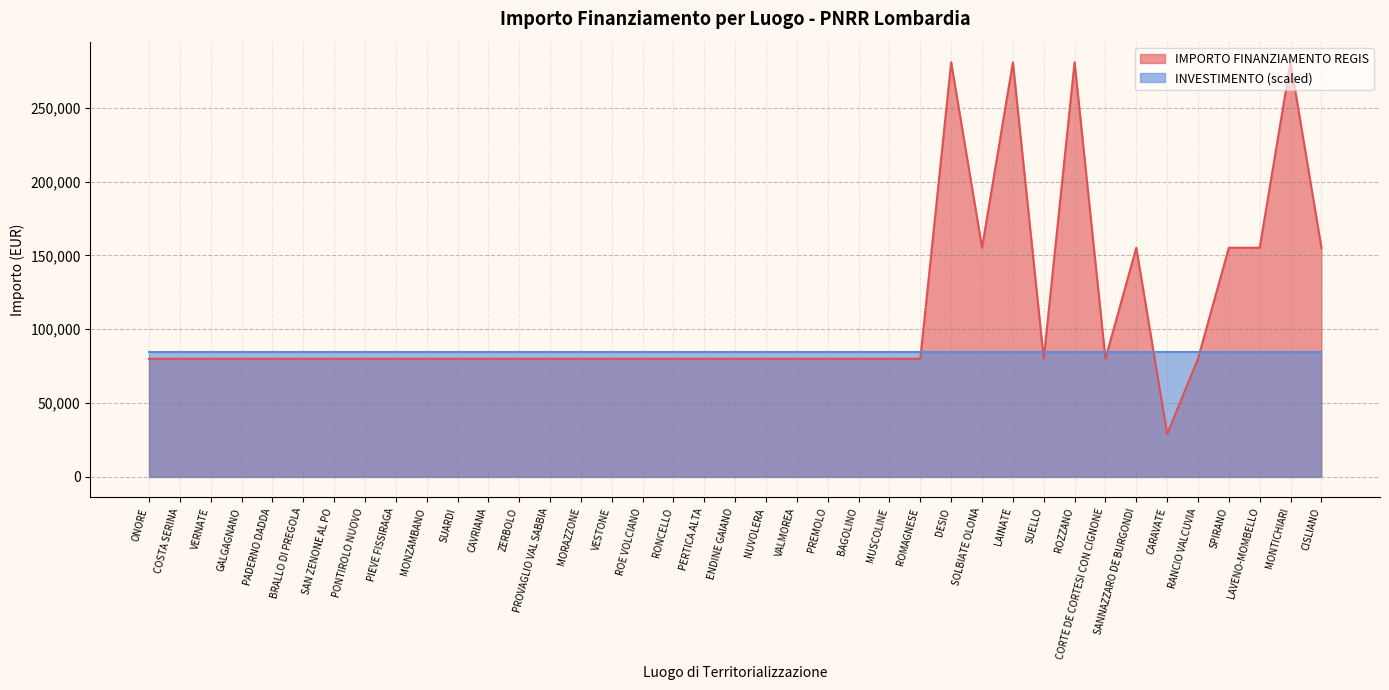

Rank the categories by value from highest to lowest.

DESIO, LAINATE, ROZZANO, MONTICHIARI, SOLBIATE OLONA, SANNAZZARO DE BURGONDI, SPIRANO, LAVENO-MOMBELLO, CISLIANO, ONORE, COSTA SERINA, VERNATE, GALGAGNANO, PADERNO DADDA, BRALLO DI PREGOLA, SAN ZENONE AL PO, PONTIROLO NUOVO, PIEVE FISSIRAGA, MONZAMBANO, SUARDI, CAVRIANA, ZERBOLO, PROVAGLIO VAL SABBIA, MORAZZONE, VESTONE, ROE VOLCIANO, RONCELLO, PERTICA ALTA, ENDINE GAIANO, NUVOLERA, VALMOREA, PREMOLO, BAGOLINO, MUSCOLINE, ROMAGNESE, SUELLO, CORTE DE CORTESI CON CIGNONE, RANCIO VALCUVIA, CARAVATE